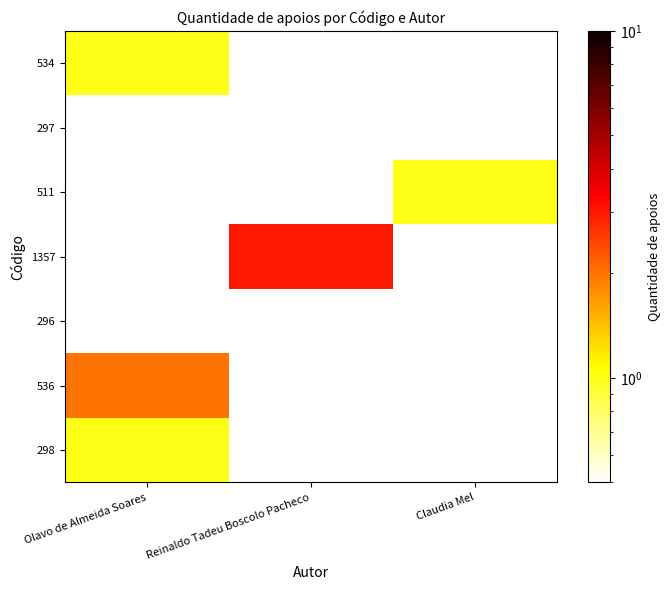

Rank the categories by 1357 value from lowest to highest.

Olavo de Almeida Soares, Reinaldo Tadeu Boscolo Pacheco, Claudia Mel